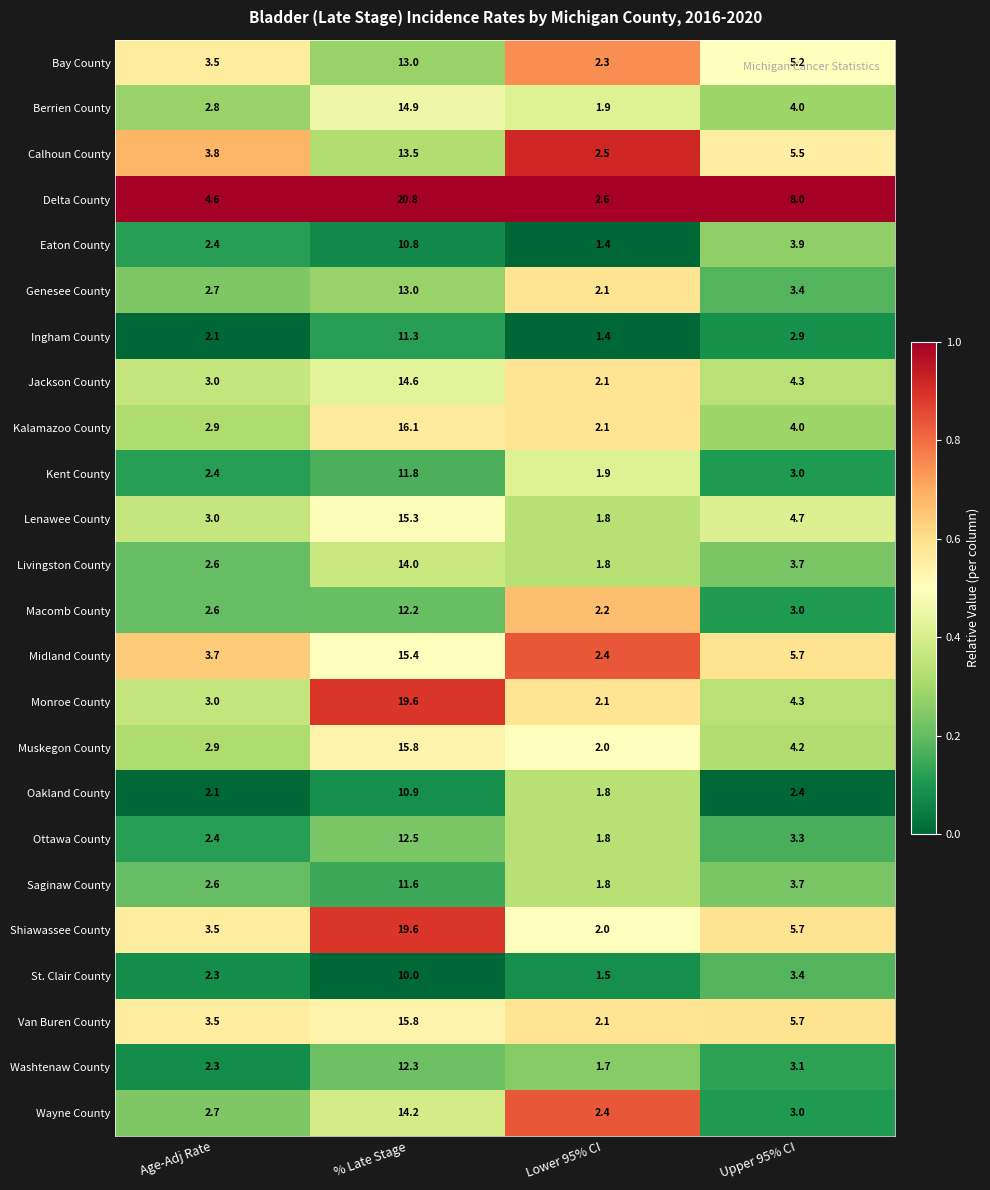

Rank the categories by Muskegon County value from lowest to highest.

Lower 95% CI, Age-Adj Rate, Upper 95% CI, % Late Stage